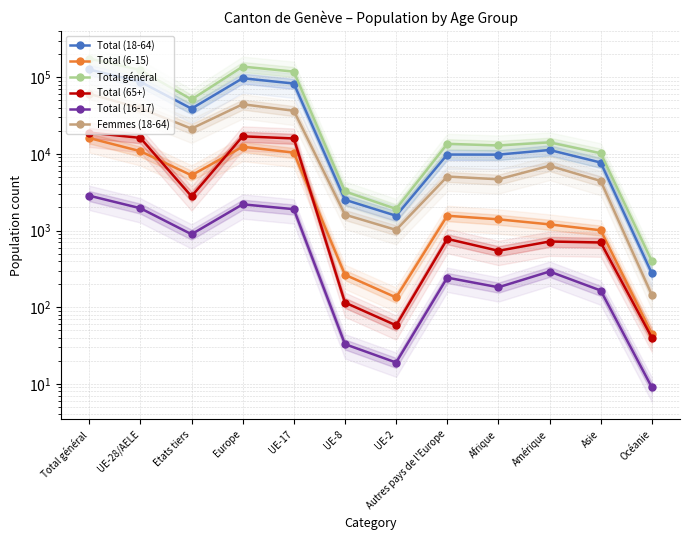

Rank the categories by Total (18-64) value from highest to lowest.

Total général, Europe, UE-28/AELE, UE-17, Etats tiers, Amérique, Autres pays de l'Europe, Afrique, Asie, UE-8, UE-2, Océanie